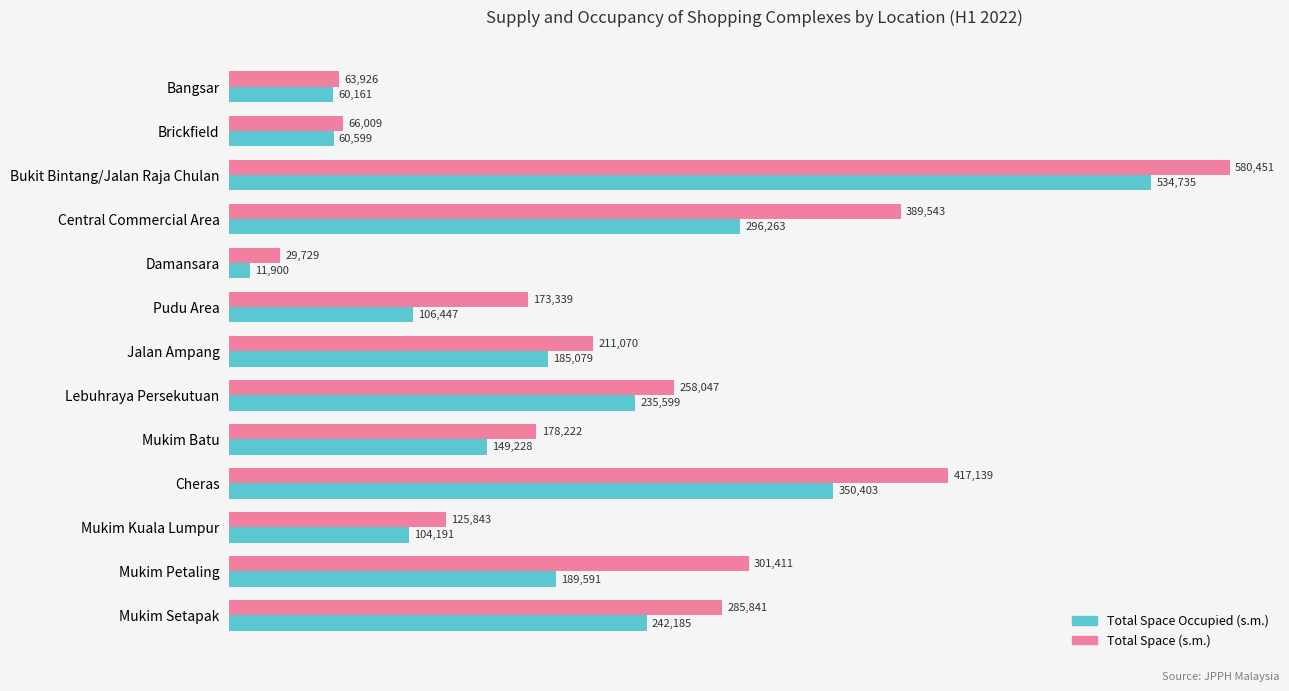

What is the difference between the maximum and second lowest values in the Total Space Occupied (s.m.) series?

474574